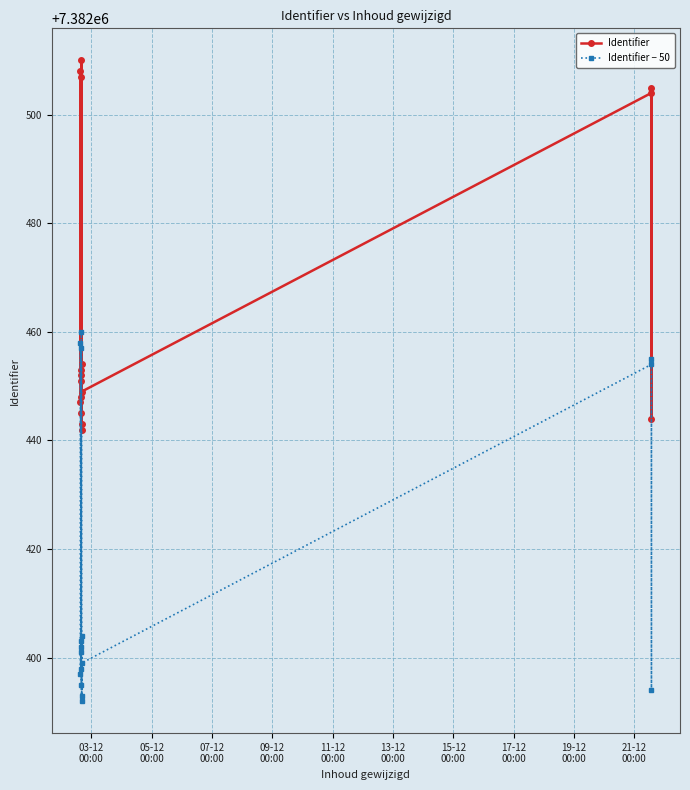

What is the lowest value of the Identifier − 50 series?

7382392